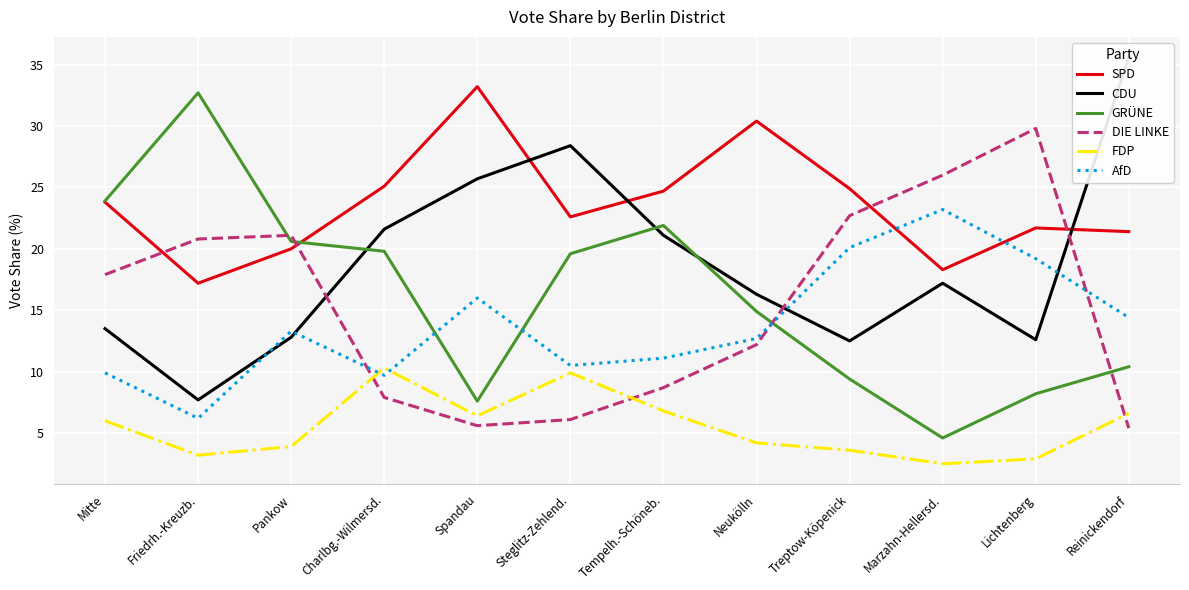

How many times do FDP and AfD cross each other?

2